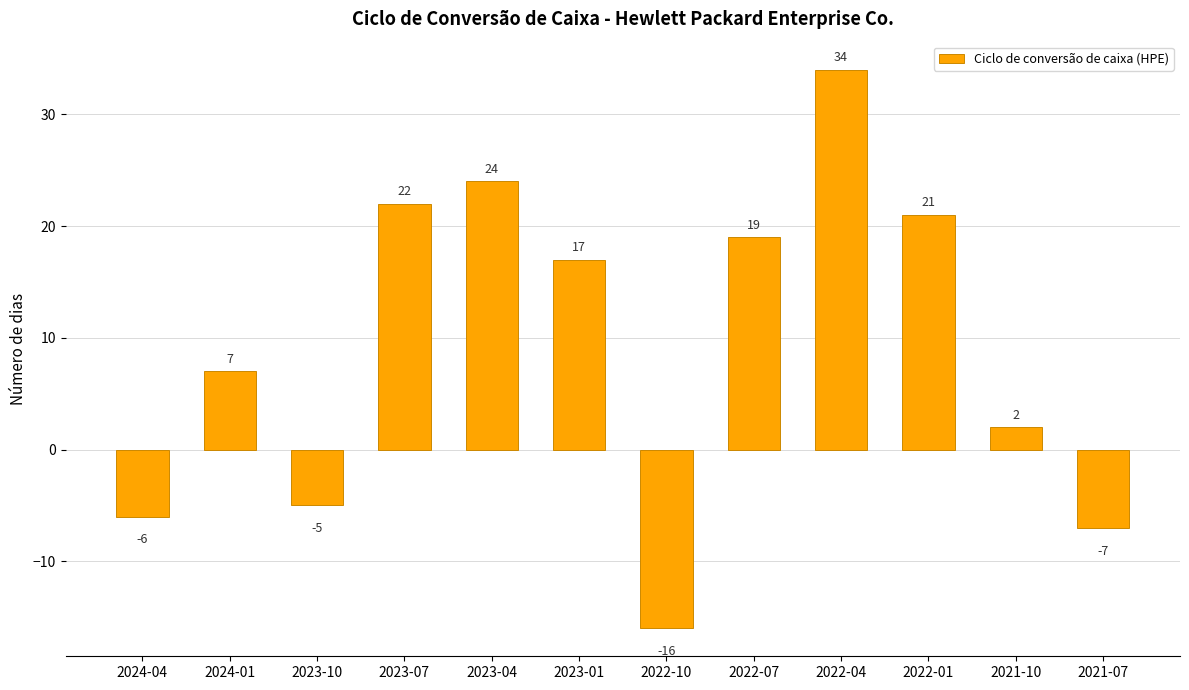

What is the change in value from 2022-10 to 2022-04?

+50